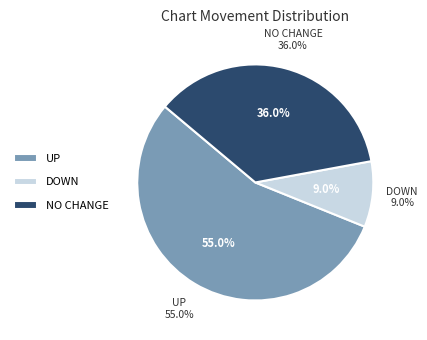

Approximately how many times larger is the value at - compared to down?

4.0